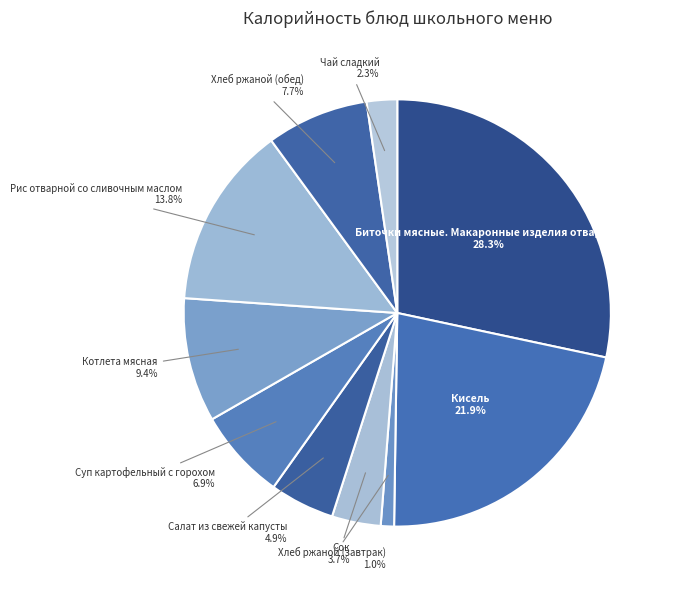

To the nearest percent, what is the difference between the largest and smallest slice percentages?

27%